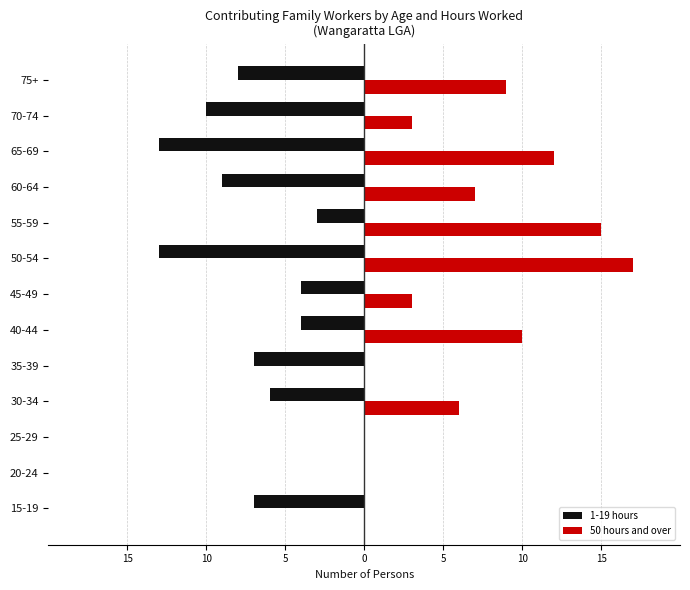

What are all the series names shown in the legend?

1-19 hours, 50 hours and over